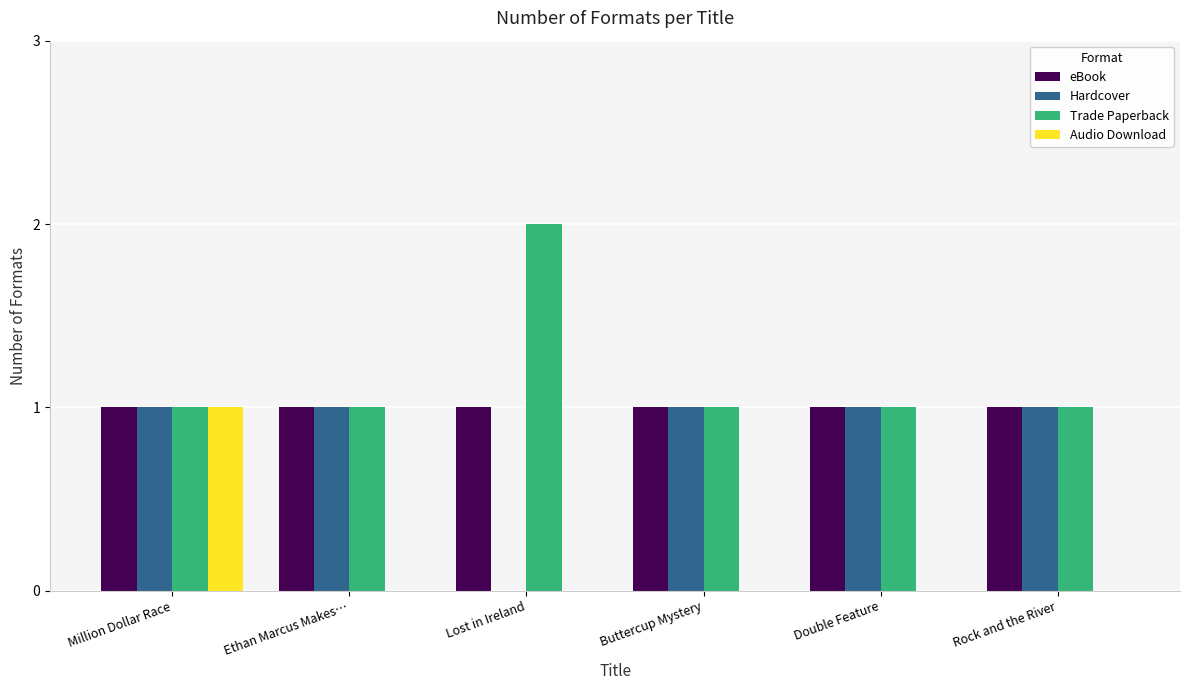

What is the sum of the Trade Paperback values at Double Feature and Million Dollar Race?

2